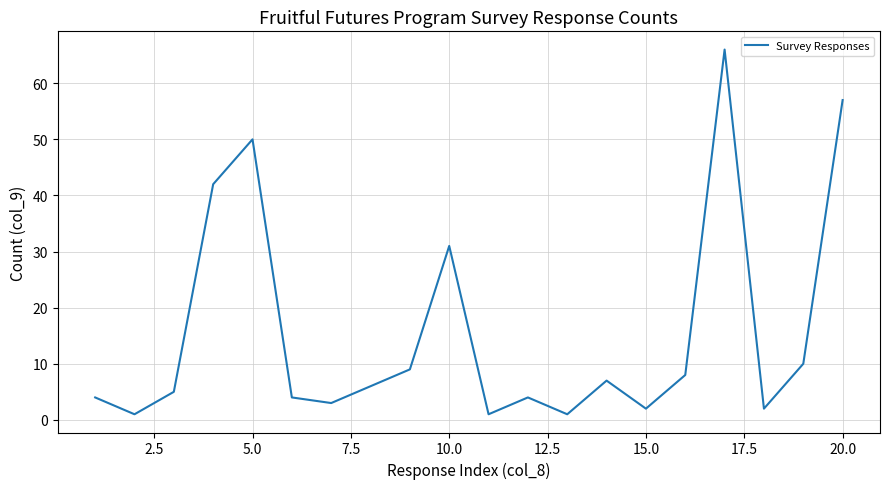

What is the maximum value shown in the chart?

66